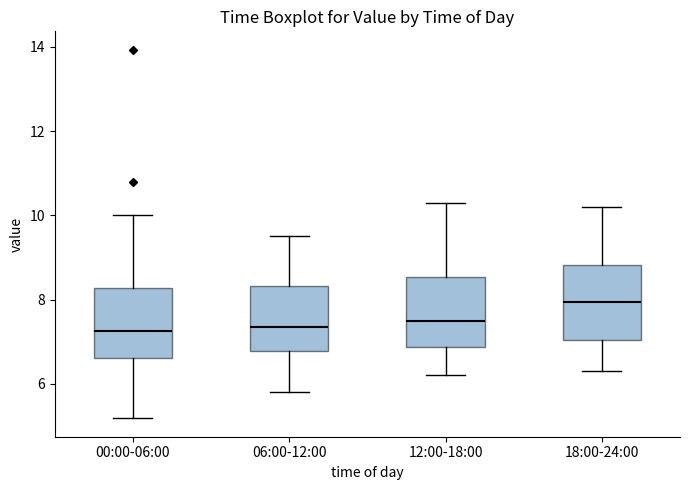

Where is the upper edge of the box for 18:00-24:00 on the y-axis? The values are not printed on the chart, so give them approximately, as read against the axis.

8.8